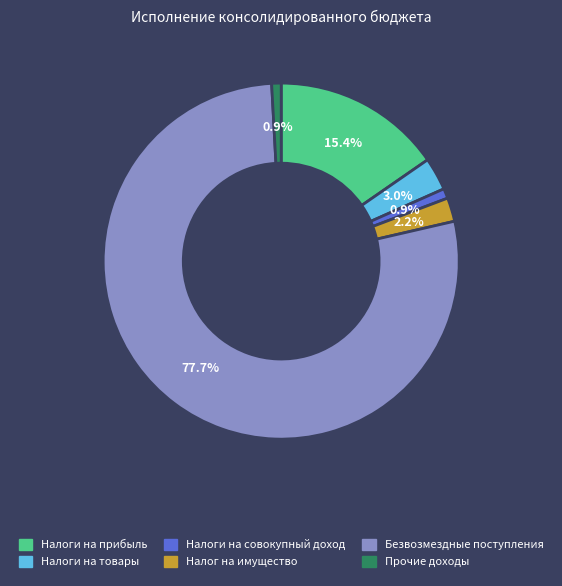

To the nearest percent, what is the difference between the largest and smallest slice percentages?

77%